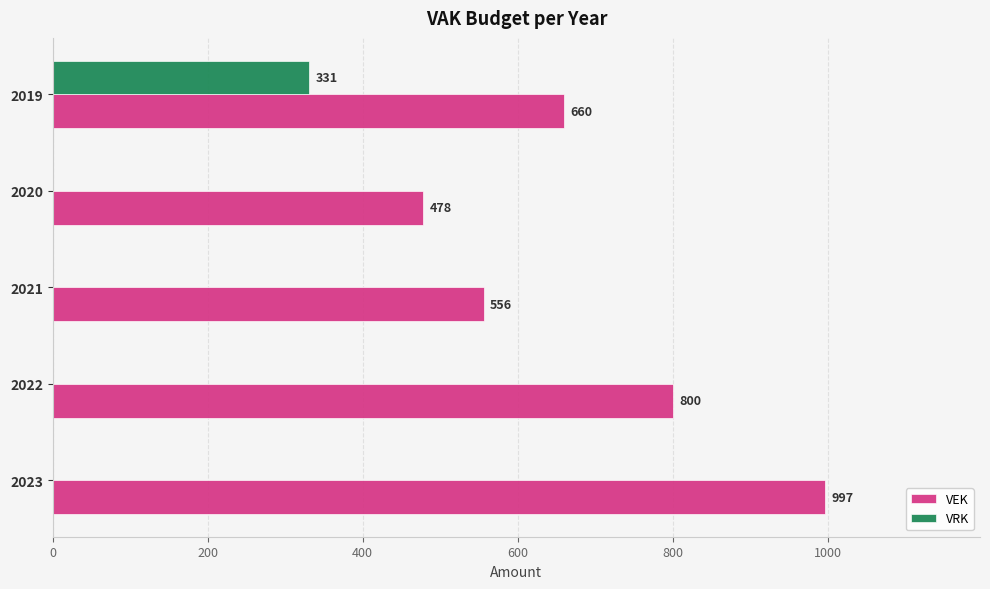

The VEK series shows 556 at 2021. True or false?

True